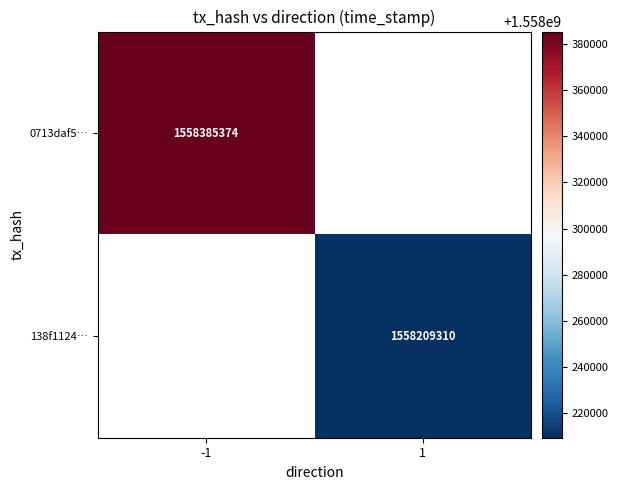

The 0713daf5… series shows 976984185.9 at -1. True or false?

False